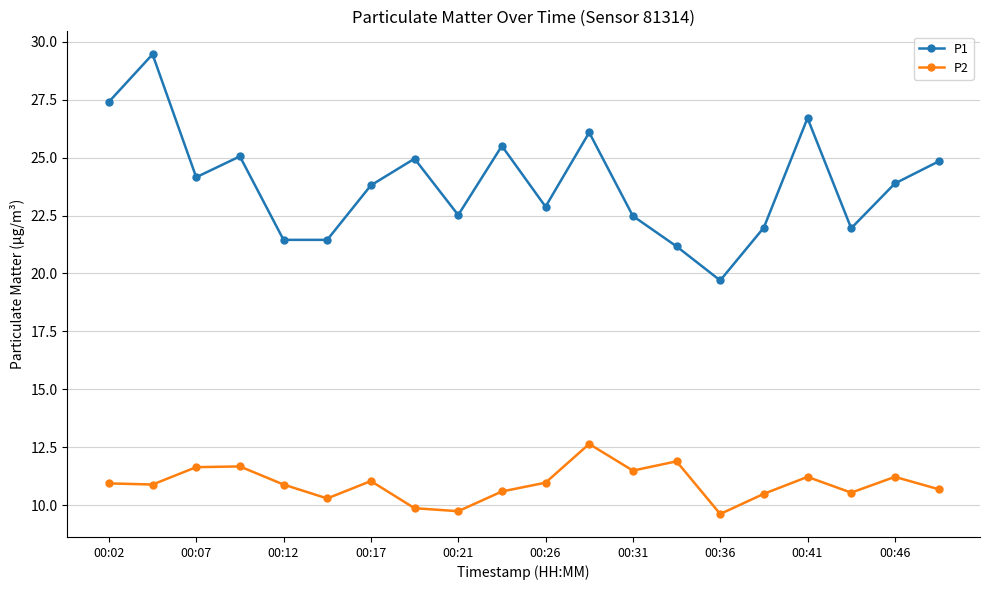

True or false: P2 has more than 0 interior local peaks.

True